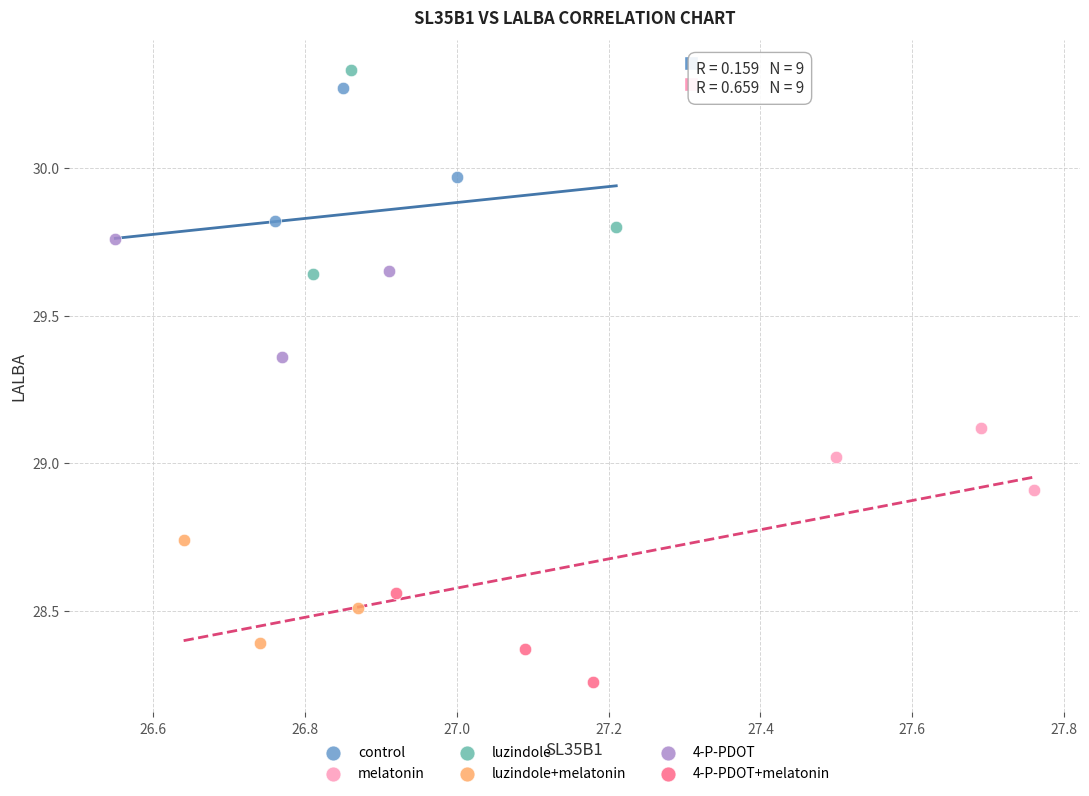

Which series has the widest spread of Y values?

luzindole